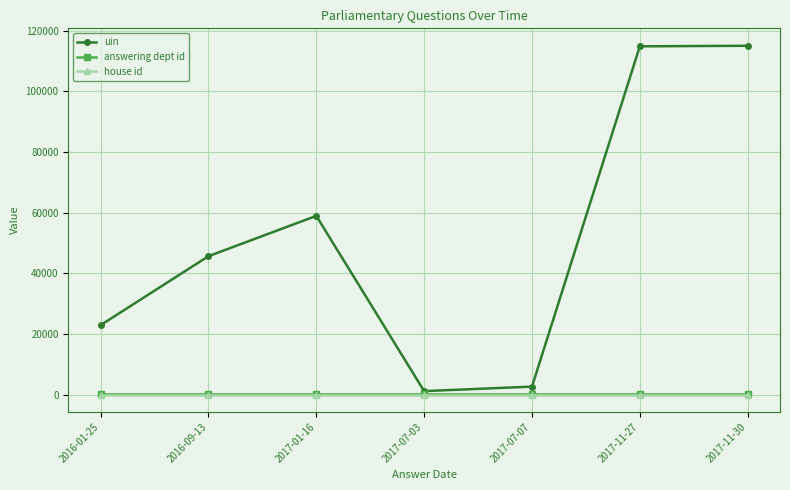

What is the maximum value for uin?

114986